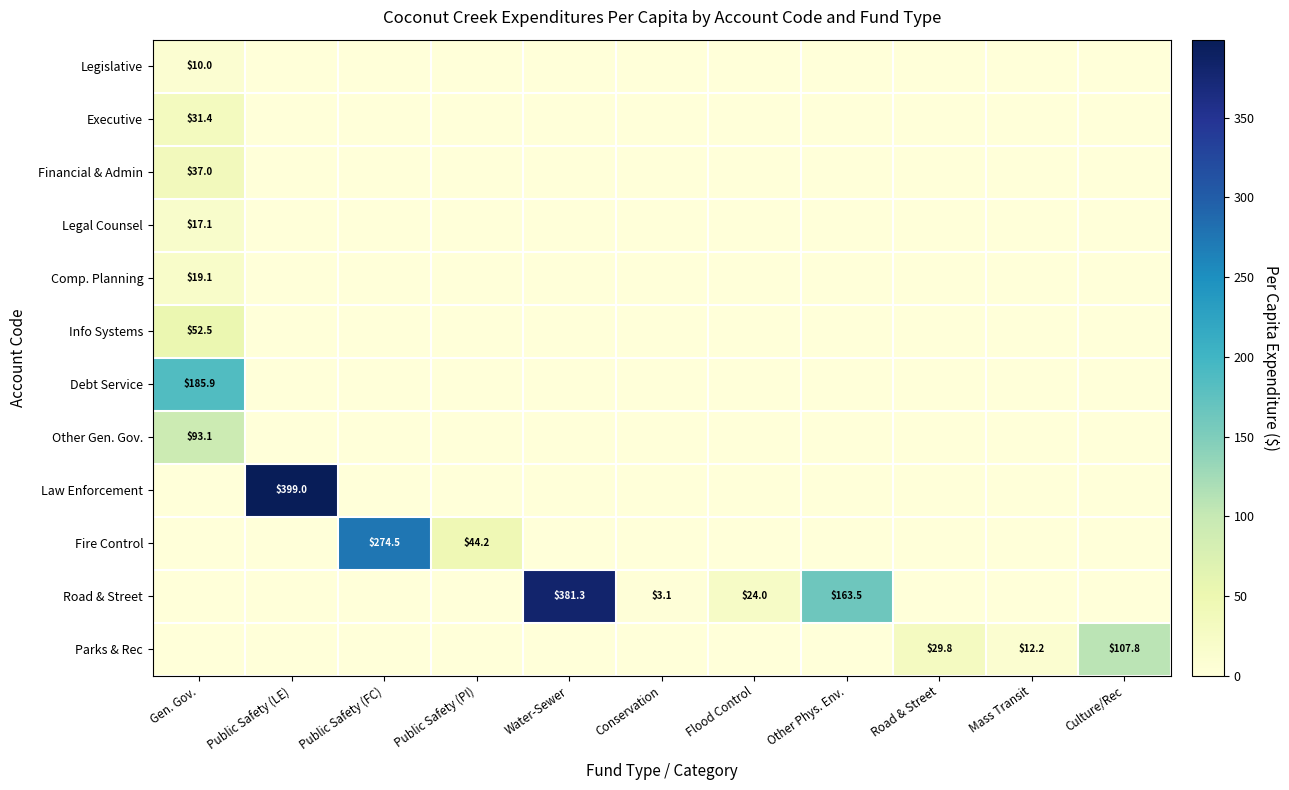

True or false: Debt Service has a value of 185.9 at Gen. Gov..

True